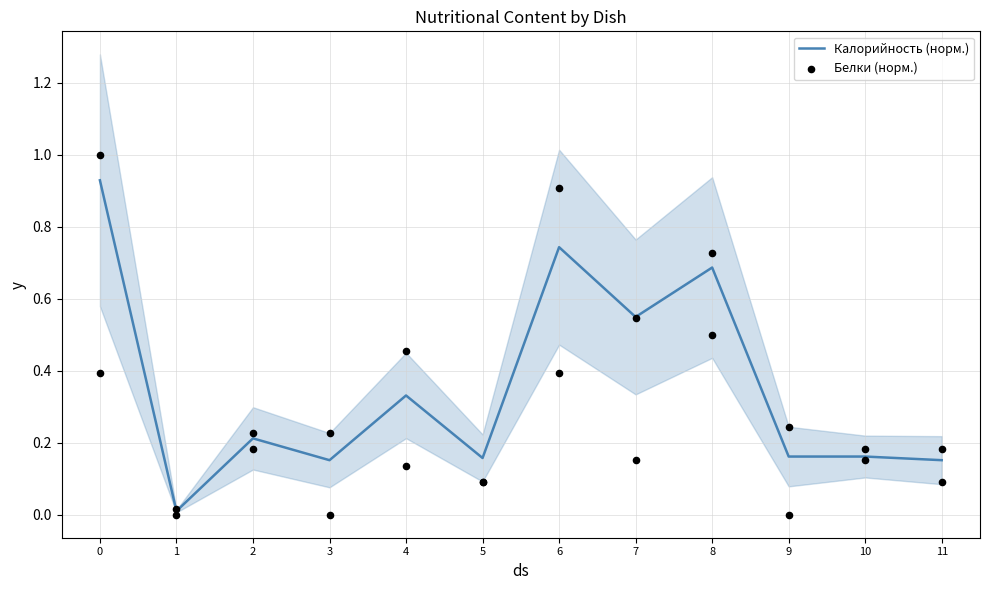

Which series reaches the maximum Y coordinate?

Белки (норм.)